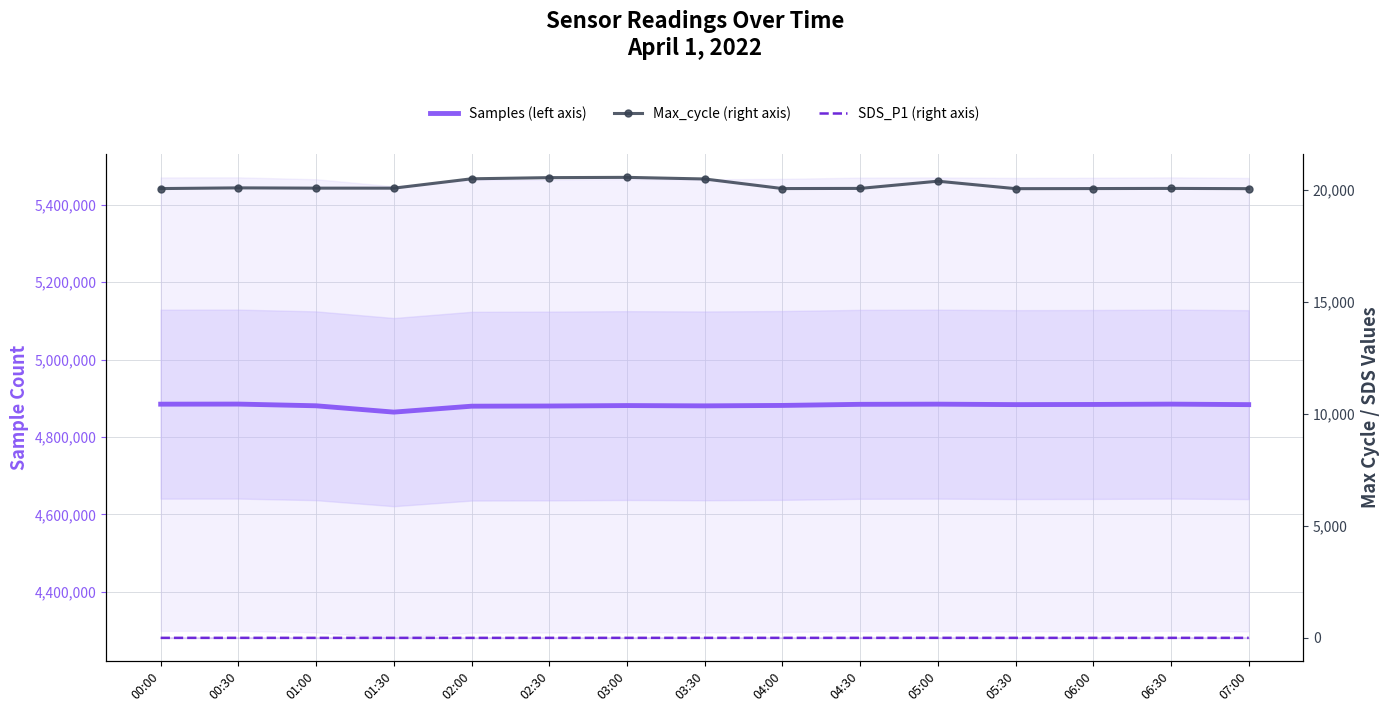

Is it true that Max_cycle (right axis) equals 20477.0 at 03:30?

True